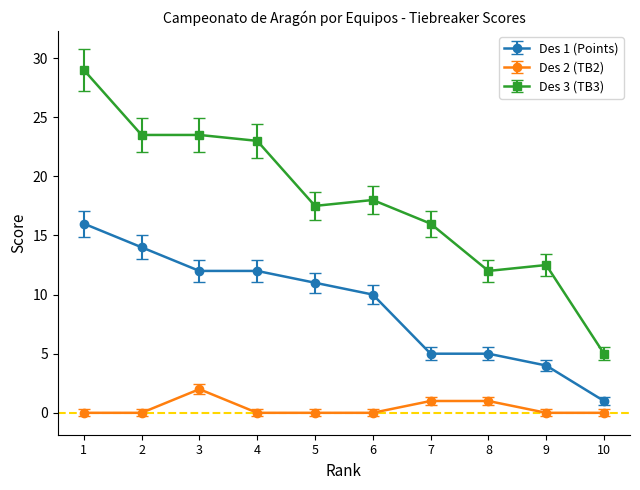

Is it true that Des 3 (TB3) equals 16.0 at 7?

True